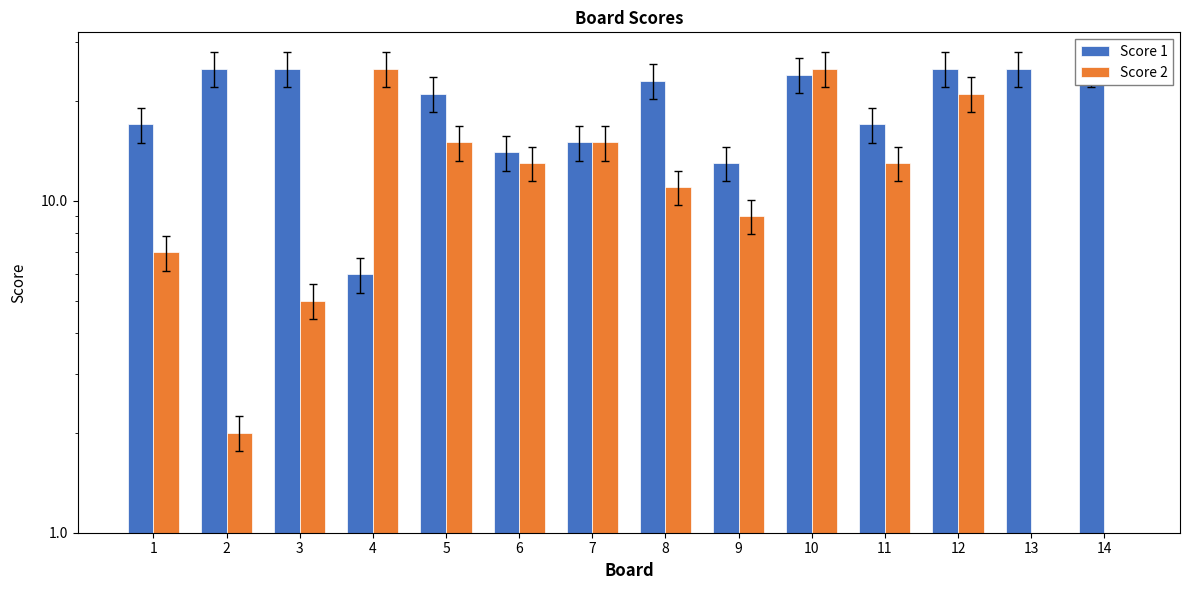

How many bars are there in each group?

2